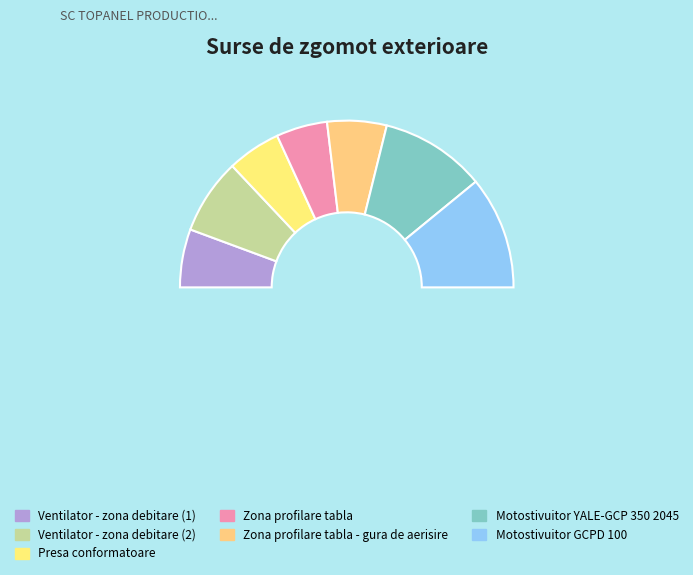

To the nearest percent, what portion does Ventilator - zona debitare (1) represent?

11%